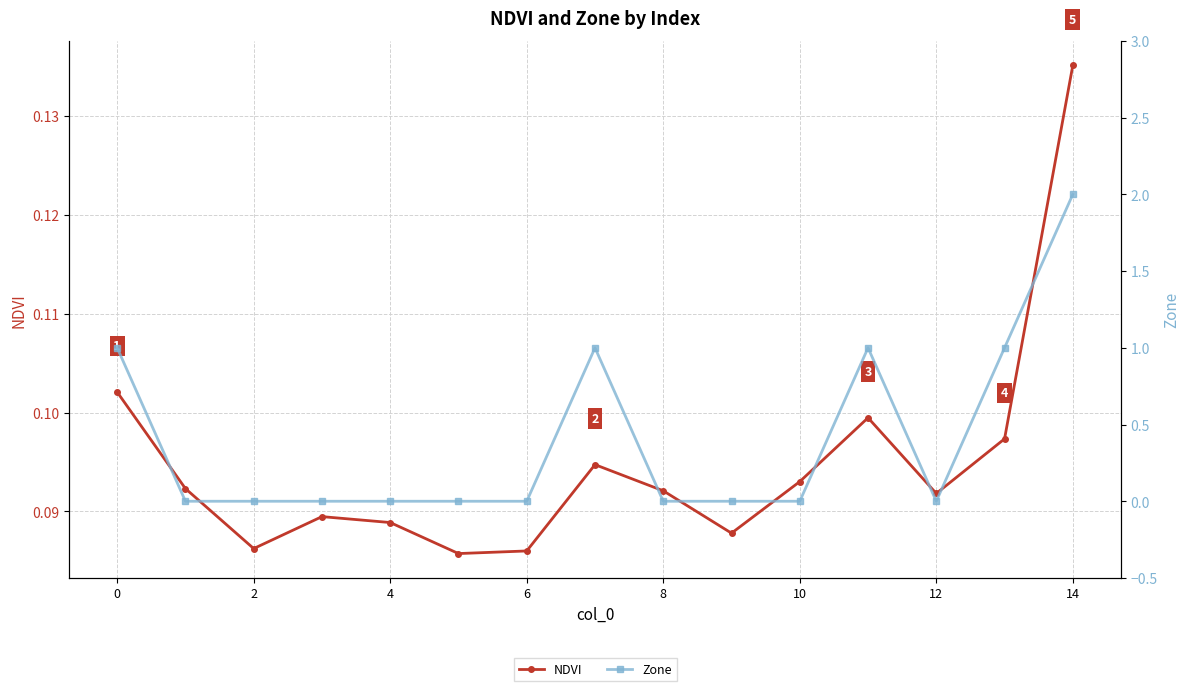

What is the difference between the Zone values at 12 and 13?

1.0